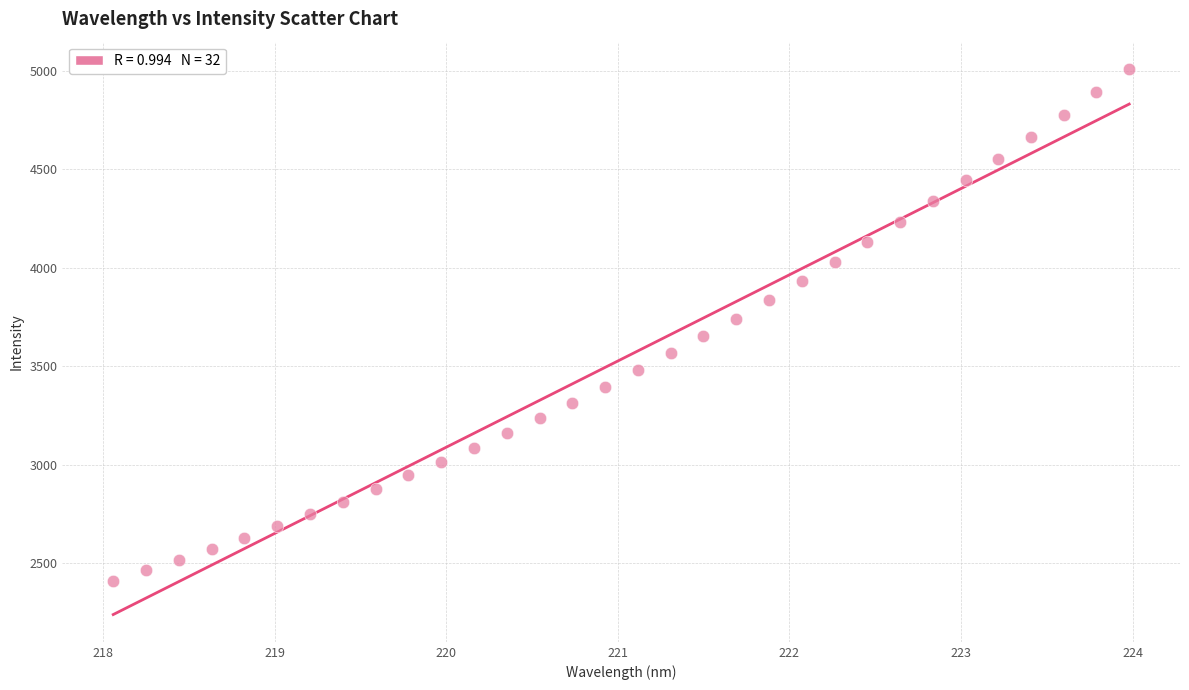

What is the range of X values (max minus min)?

5.9